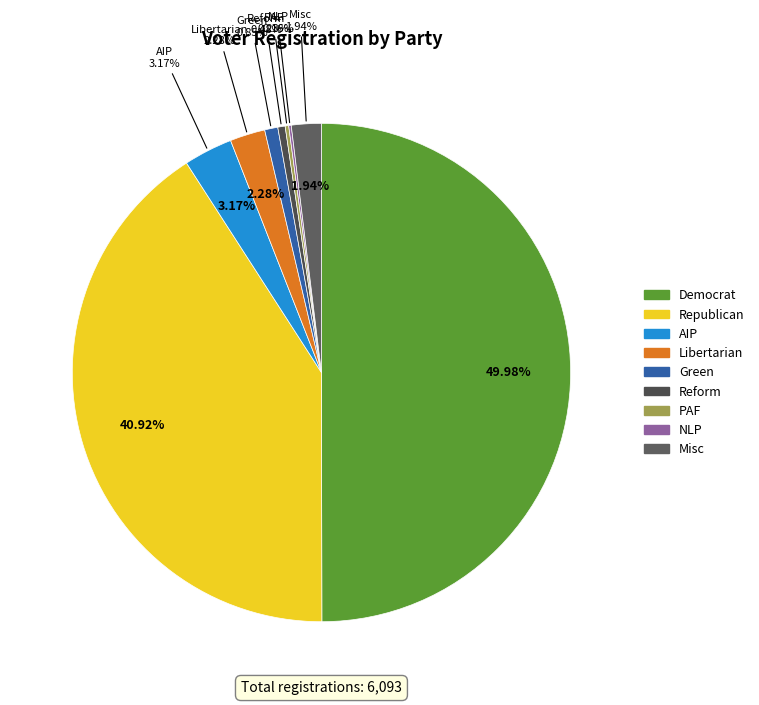

Rank the categories by value from highest to lowest.

dem, rep, aip, lib, msc, grn, ref, paf, nlp